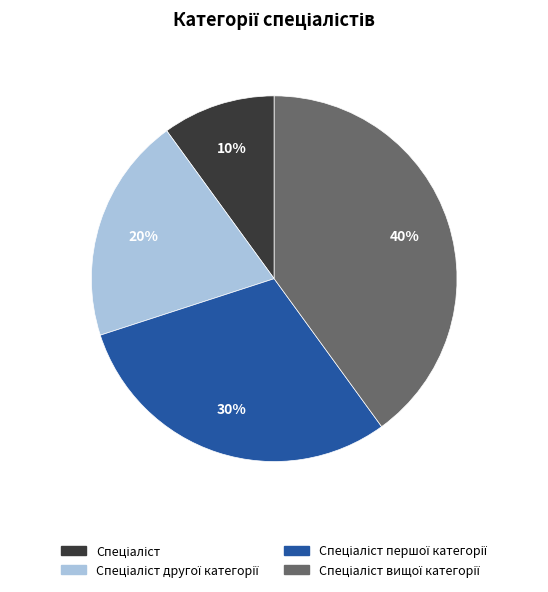

To the nearest percent, what is the difference between the largest and smallest slice percentages?

30%